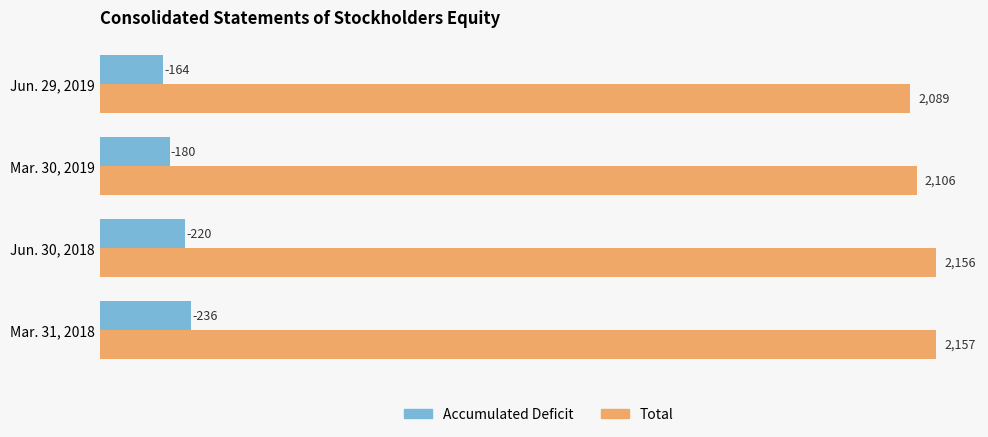

Is it true that Total equals 1454 at Jun. 29, 2019?

False